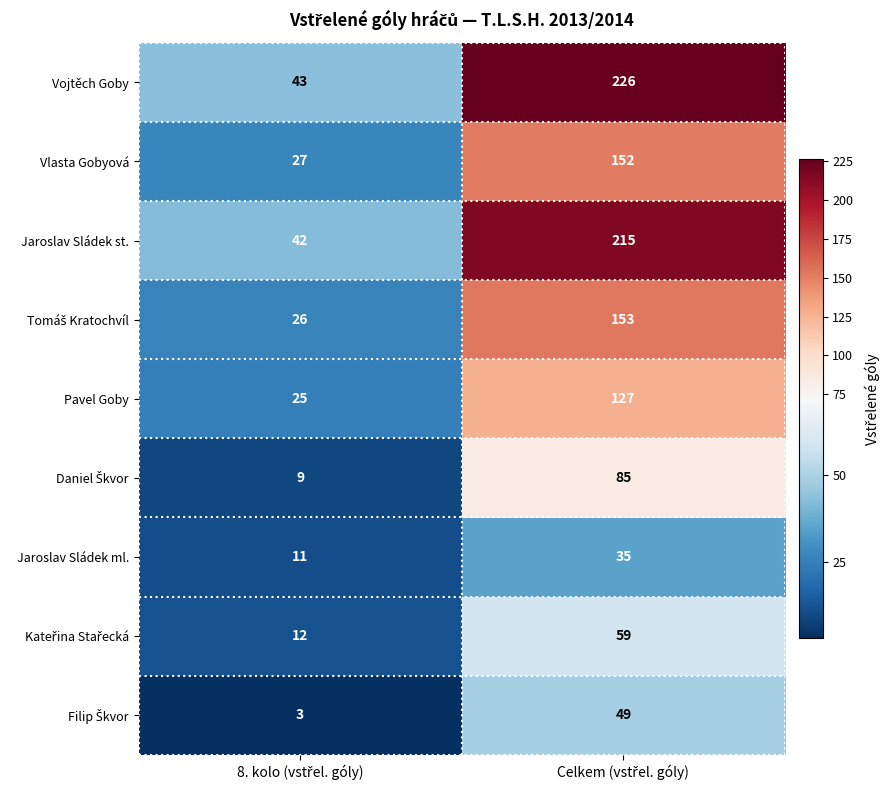

Which series has the widest spread of values?

Vojtěch Goby